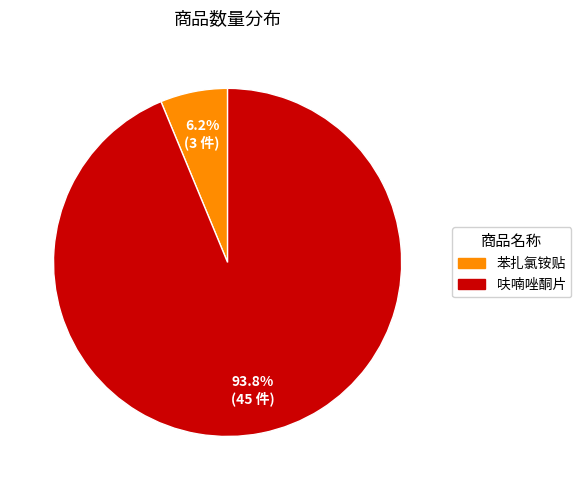

Is there a majority slice in this chart?

Yes